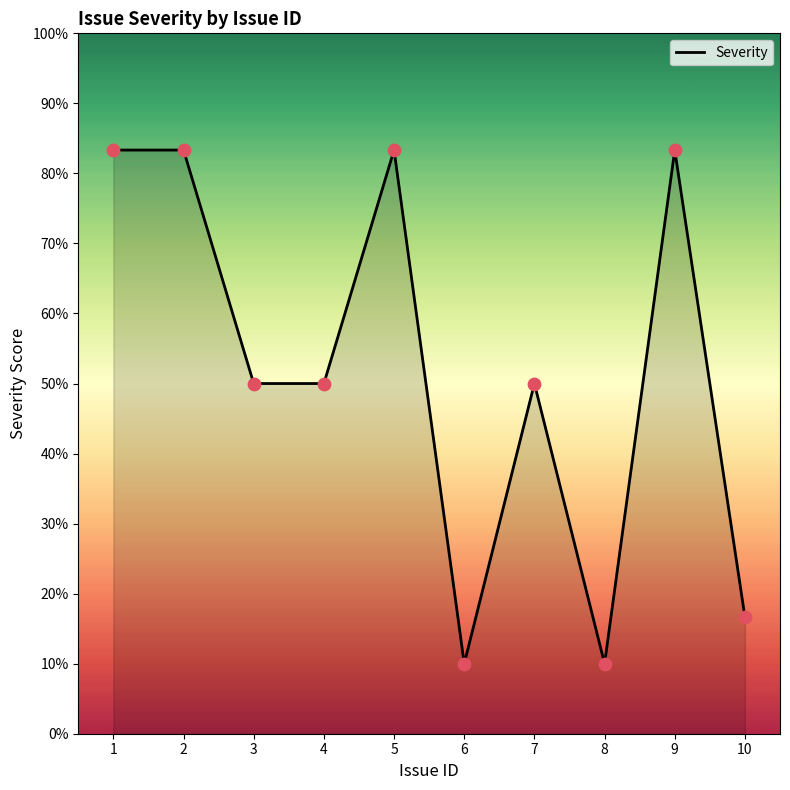

Does the chart have visible grid lines?

No